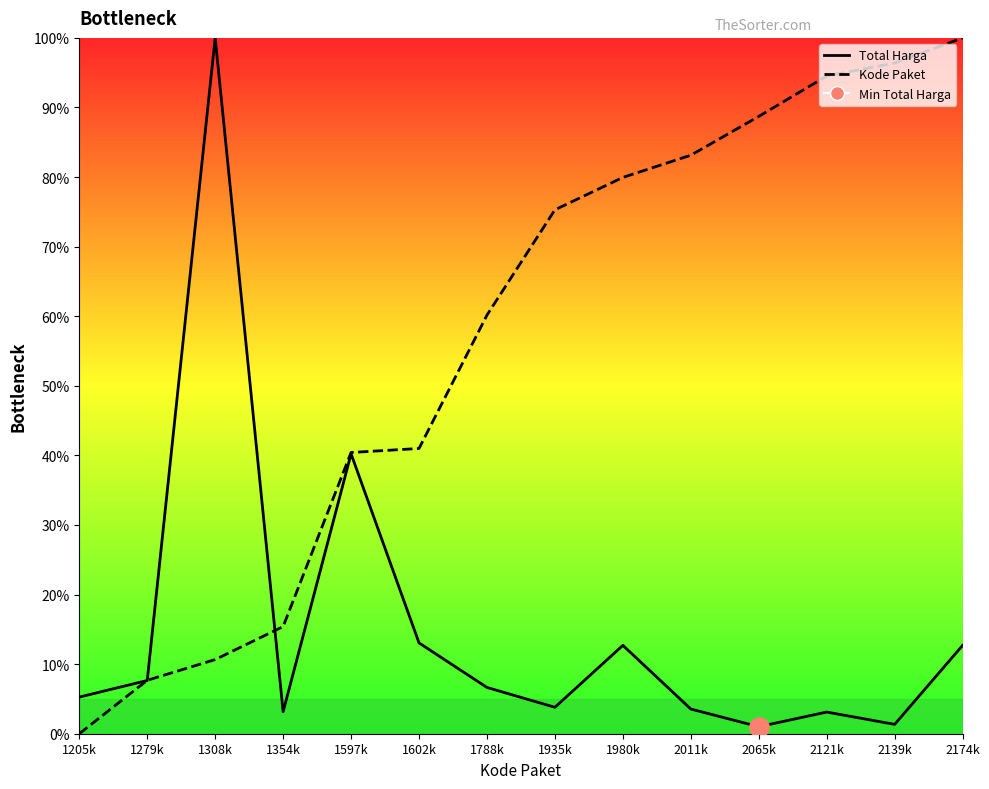

Reading left to right, list all the values displayed in this chart.

Total Harga: 1205k=0.1	1279k=0.1	1308k=1.0	1354k=0.0	1597k=0.4	1602k=0.1	1788k=0.1	1935k=0.0	1980k=0.1	2011k=0.0	2065k=0.0	2121k=0.0	2139k=0.0	2174k=0.1
Kode Paket: 1205k=0.0	1279k=0.1	1308k=0.1	1354k=0.2	1597k=0.4	1602k=0.4	1788k=0.6	1935k=0.8	1980k=0.8	2011k=0.8	2065k=0.9	2121k=0.9	2139k=1.0	2174k=1.0